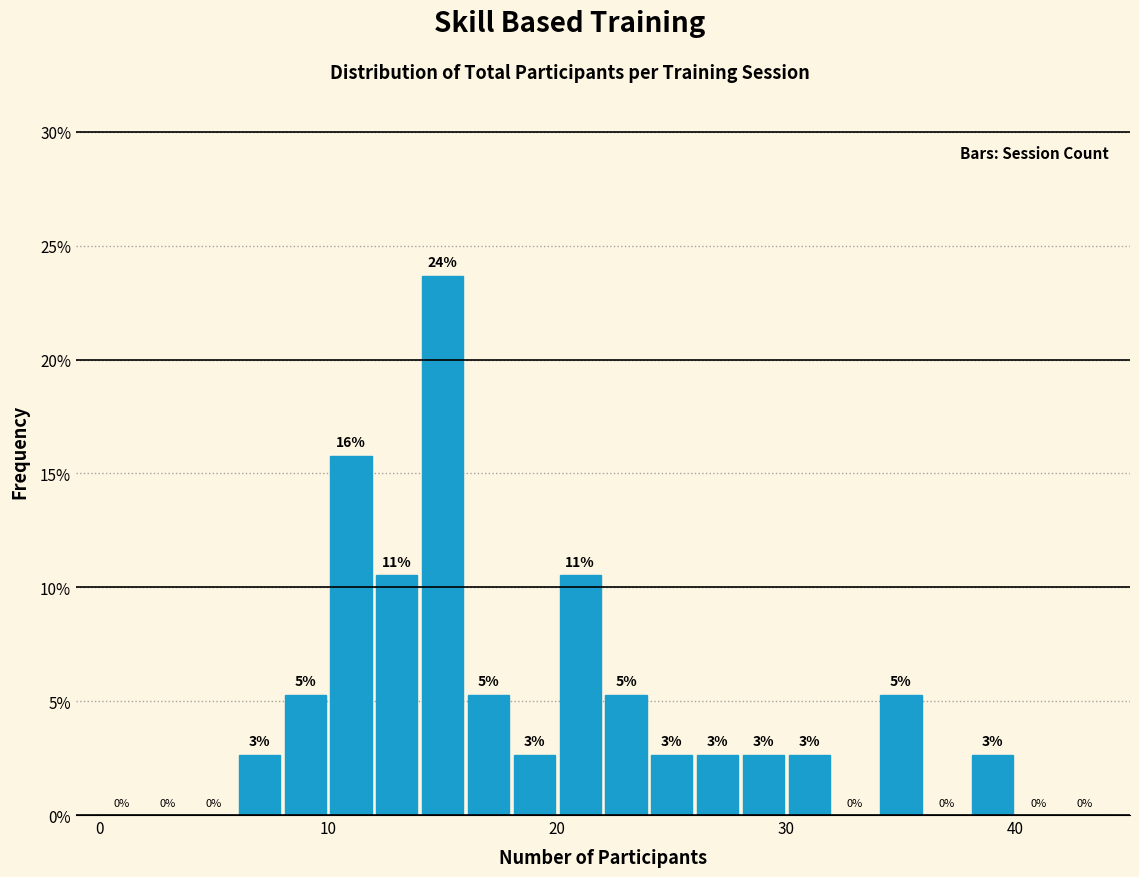

Around what value on the x-axis is the tallest bar? Give the approximate position of its centre, as read against the axis.

15